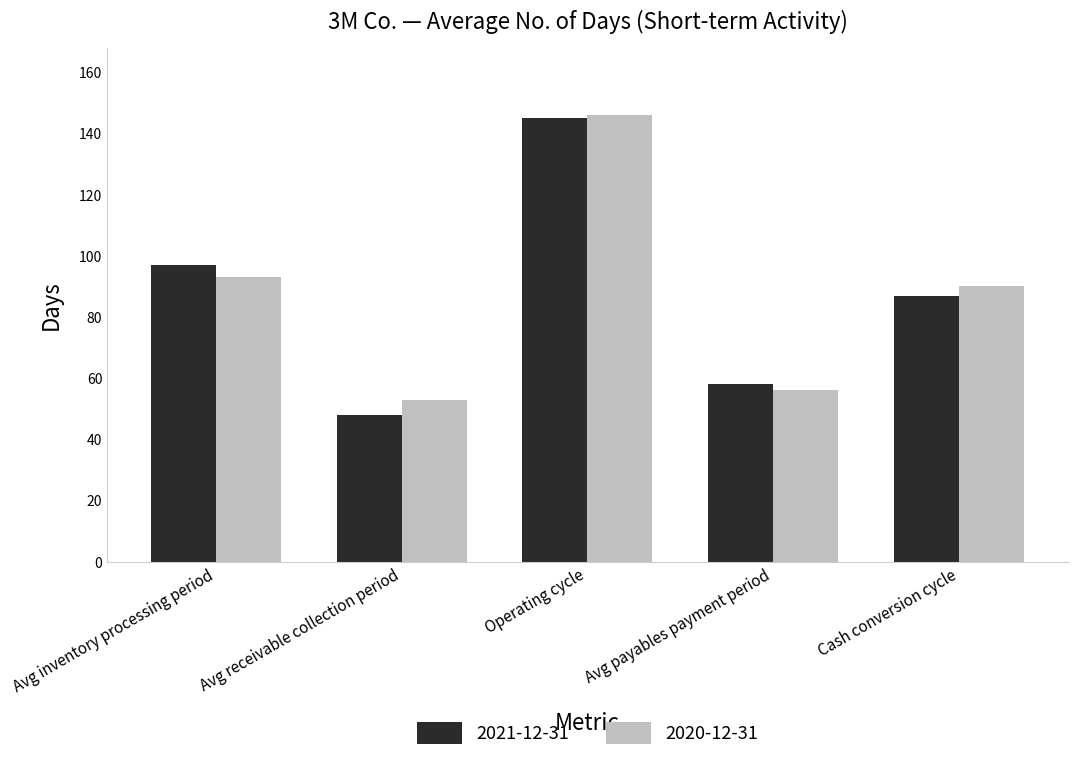

Rank the categories by 2020-12-31 value from lowest to highest.

Avg receivable collection period, Avg payables payment period, Cash conversion cycle, Avg inventory processing period, Operating cycle